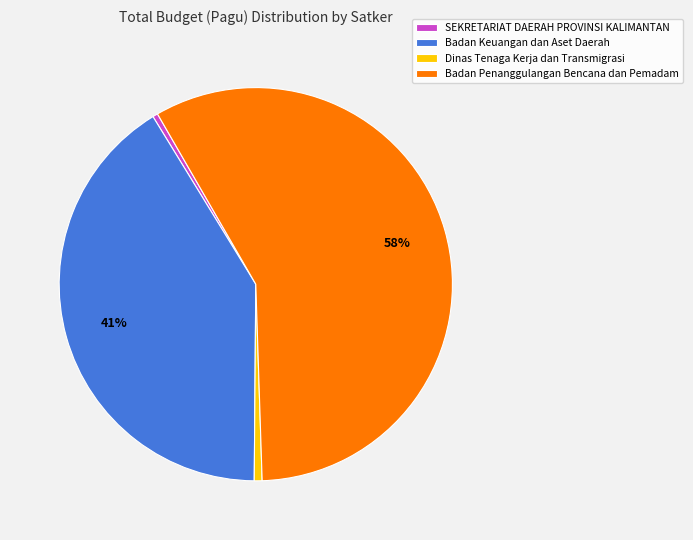

Does Badan Keuangan dan Aset Daerah account for over 50% of the chart?

No